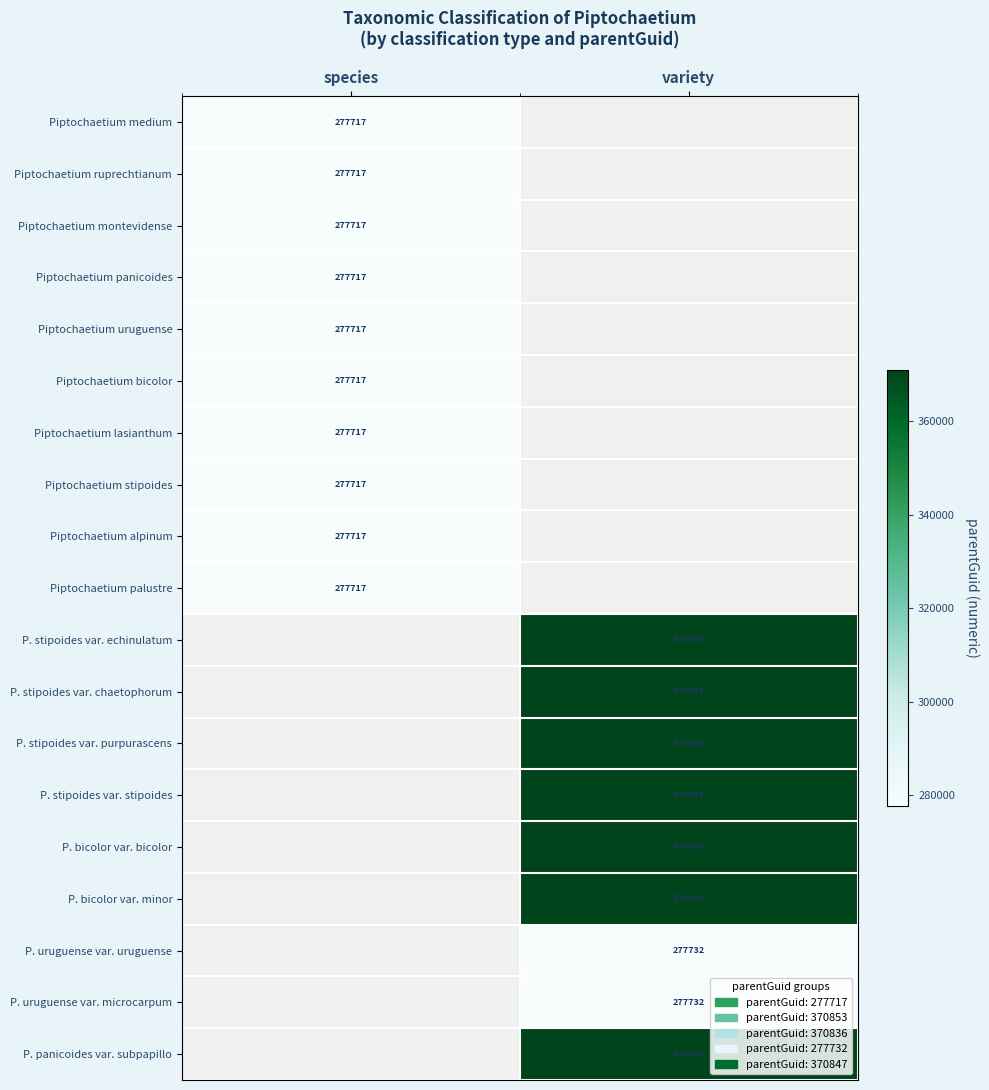

True or false: P. bicolor var. bicolor has a value of 547202 at variety.

False